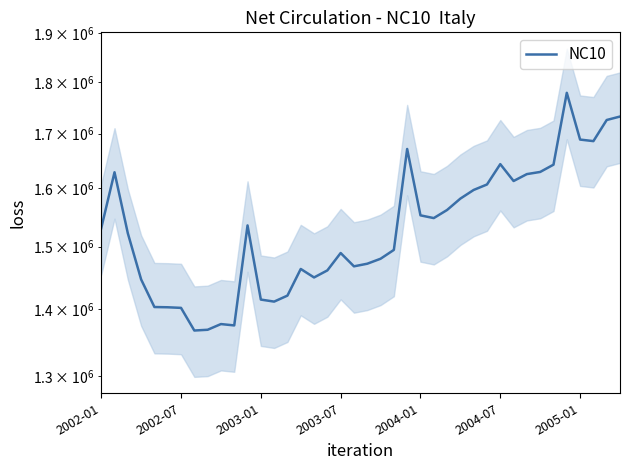

How many series are shown in this chart?

1